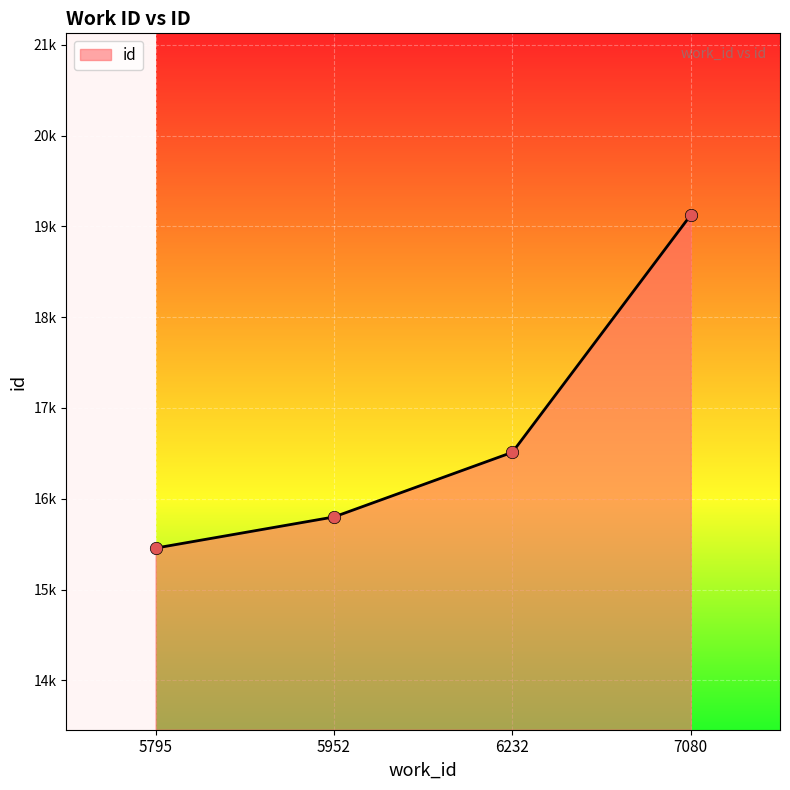

Approximately how many times larger is the value at 6232 compared to 5952?

1.0